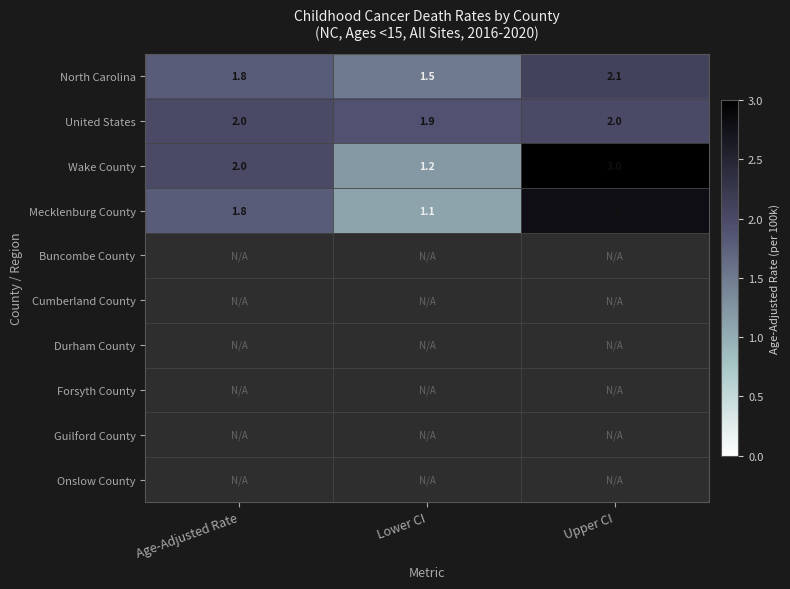

Count the number of data series in this chart.

10